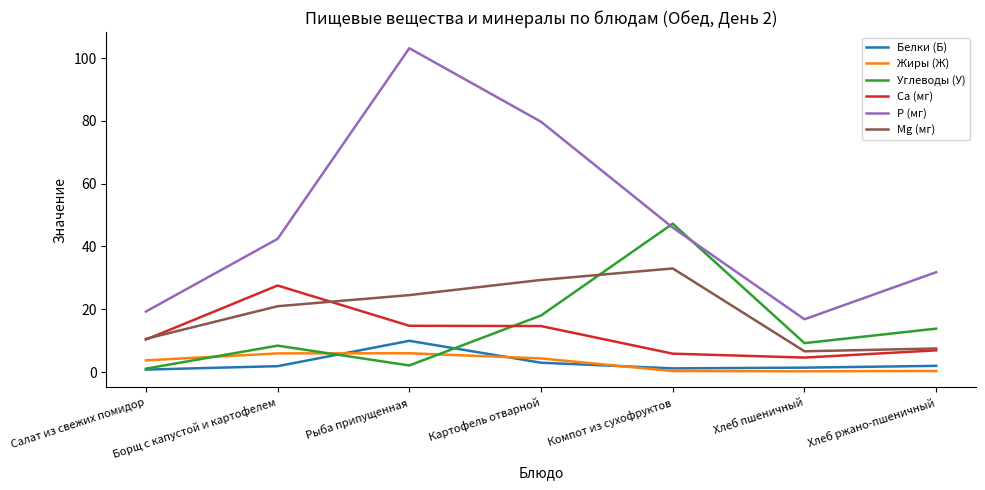

Where is Углеводы (У) nearest to the value 24?

Картофель отварной